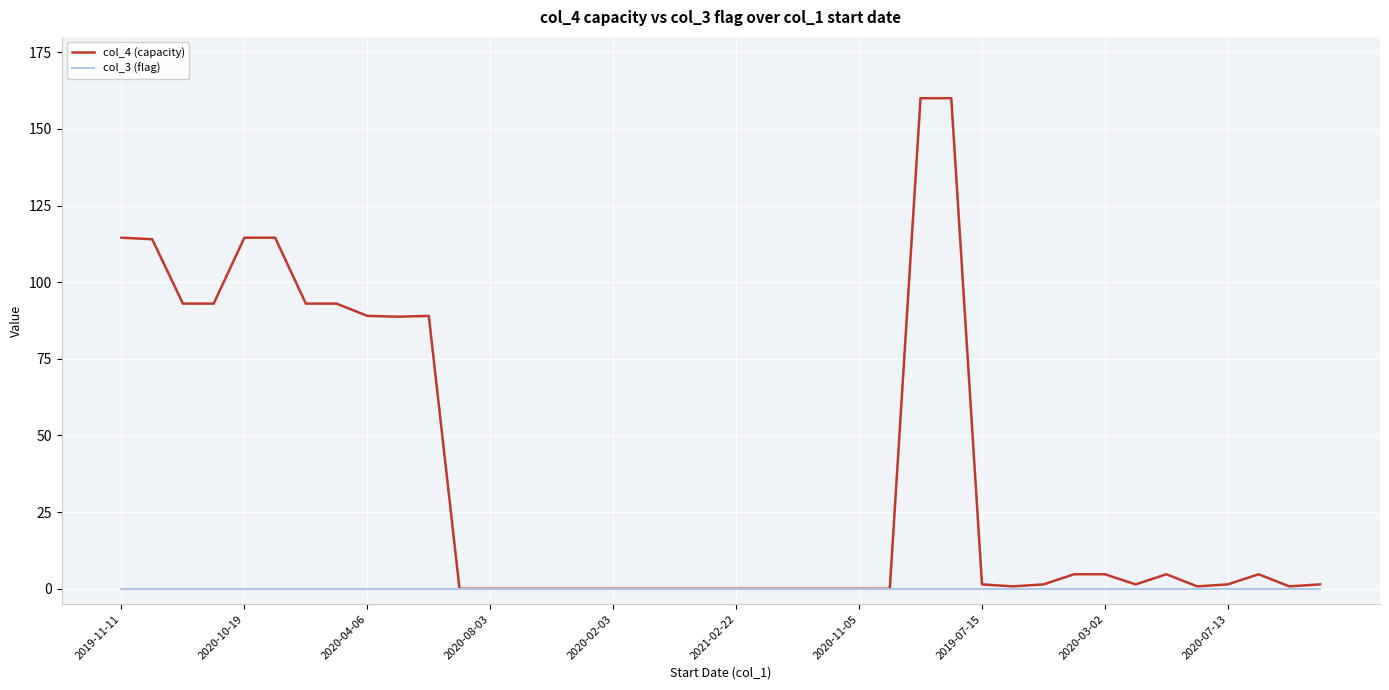

Rank the series by their maximum value, from highest to lowest.

col_4 (capacity), col_3 (flag)